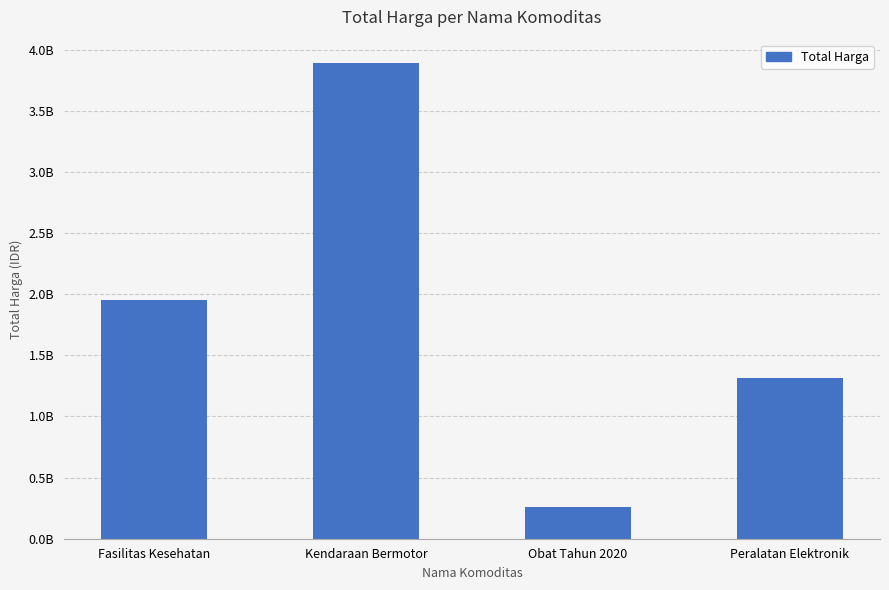

What position from the left is Peralatan Elektronik?

4